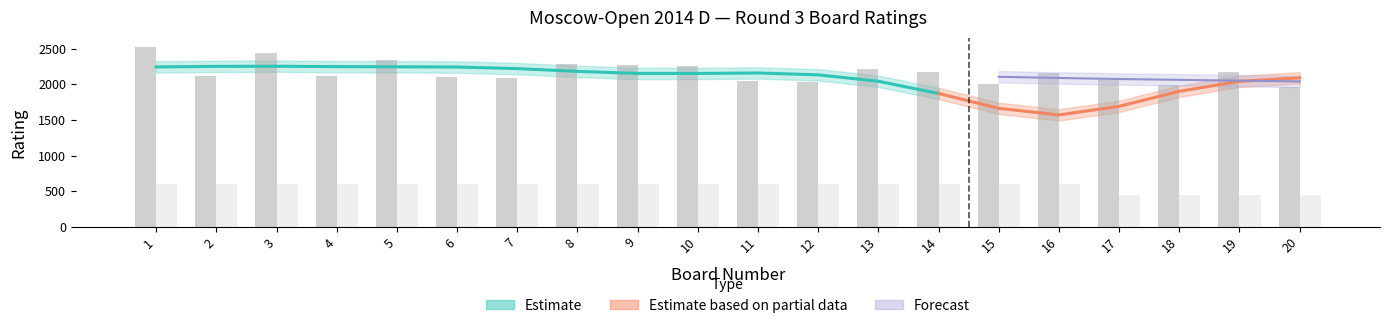

Reading left to right, extract all data points from this chart.

Black Rating: 1=2528	2=2124	3=2442	4=2111	5=2337	6=2100	7=2087	8=2282	9=2274	10=2262	11=2050	12=2028	13=2219	14=2179	15=2004	16=2159	17=2068	18=1989	19=2172	20=1966
White Points: 1=600	2=600	3=600	4=600	5=600	6=600	7=600	8=600	9=600	10=600	11=600	12=600	13=600	14=600	15=600	16=600	17=450	18=450	19=450	20=450